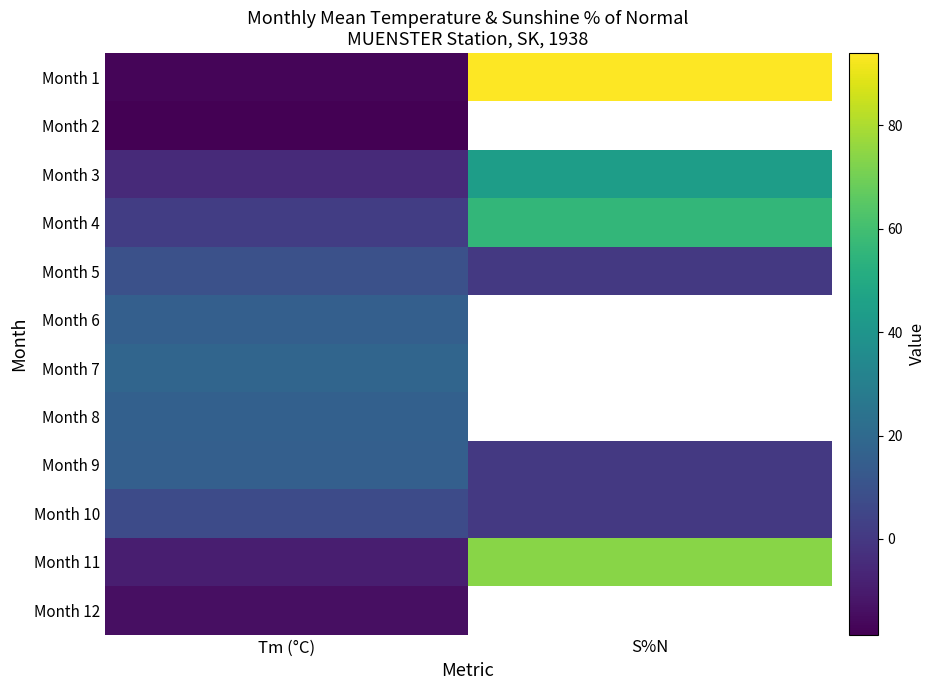

At which label is Month 6 closest to 15?

Tm (°C)